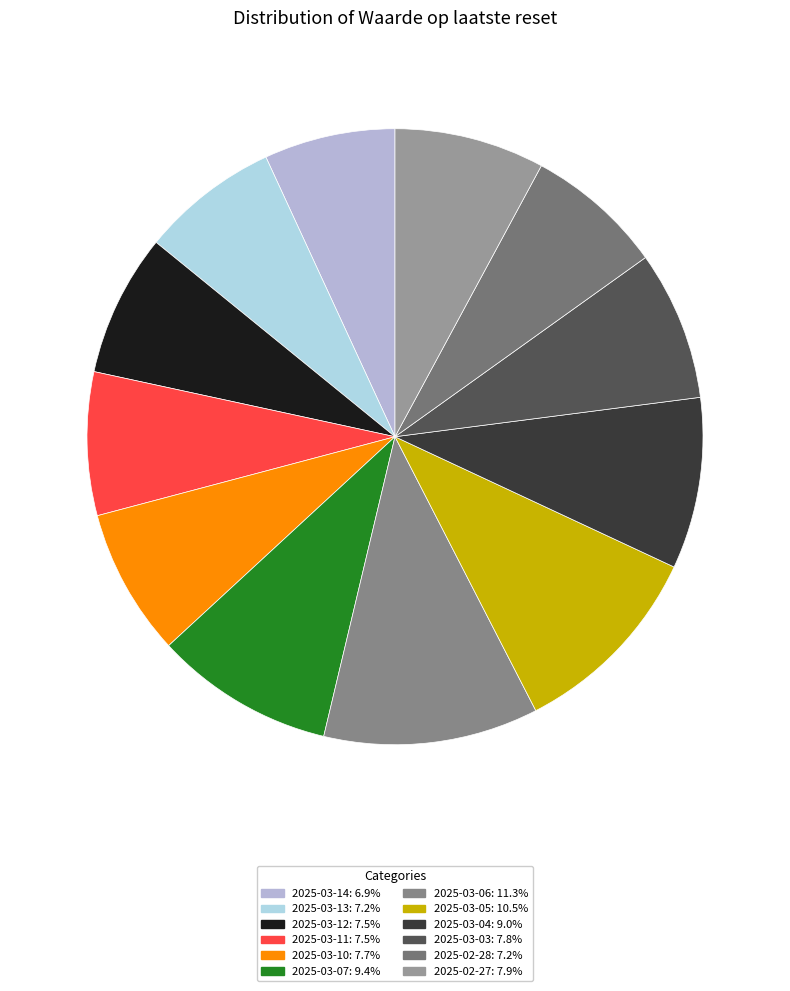

How many slices are in this pie chart?

12